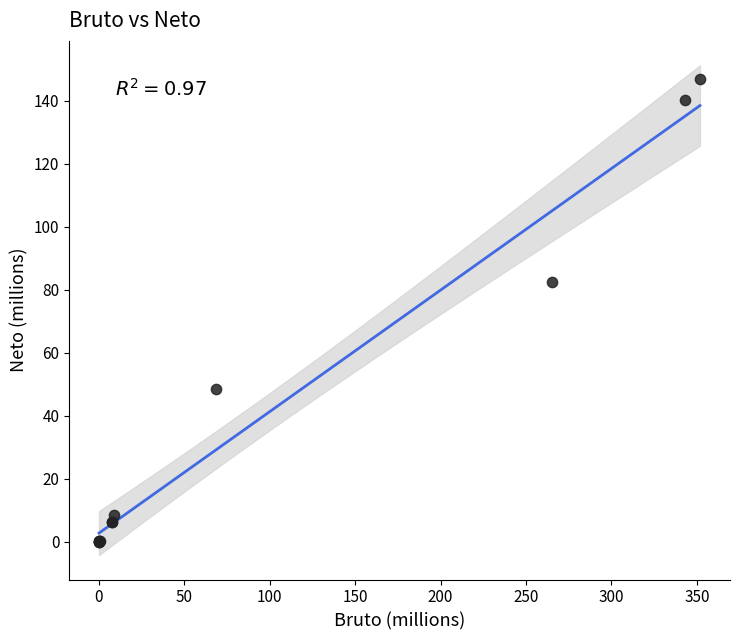

What Y value in the scatter plot is closest to 73?

82.5